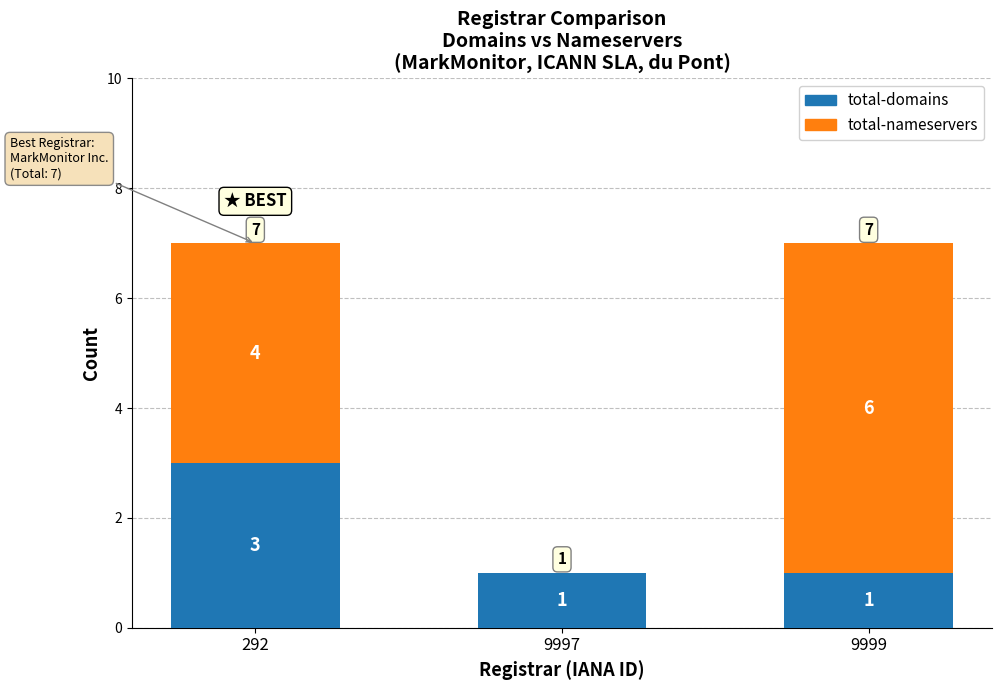

Read the total-domains value at 9999.

1